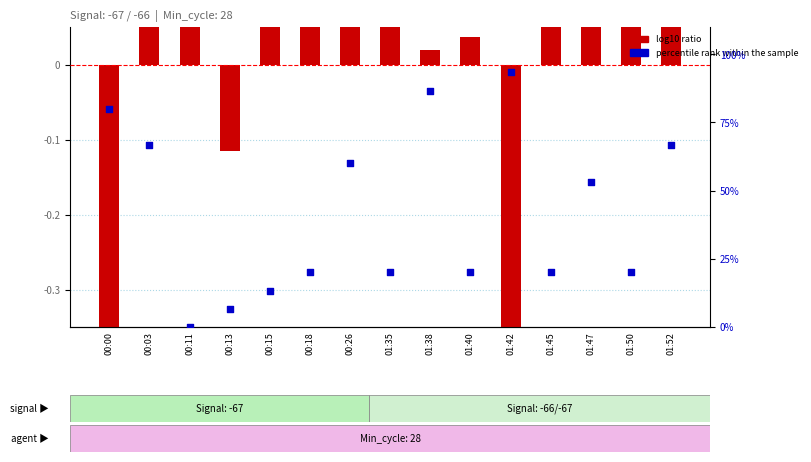

Which series contains the highest Y value?

percentile rank within the sample